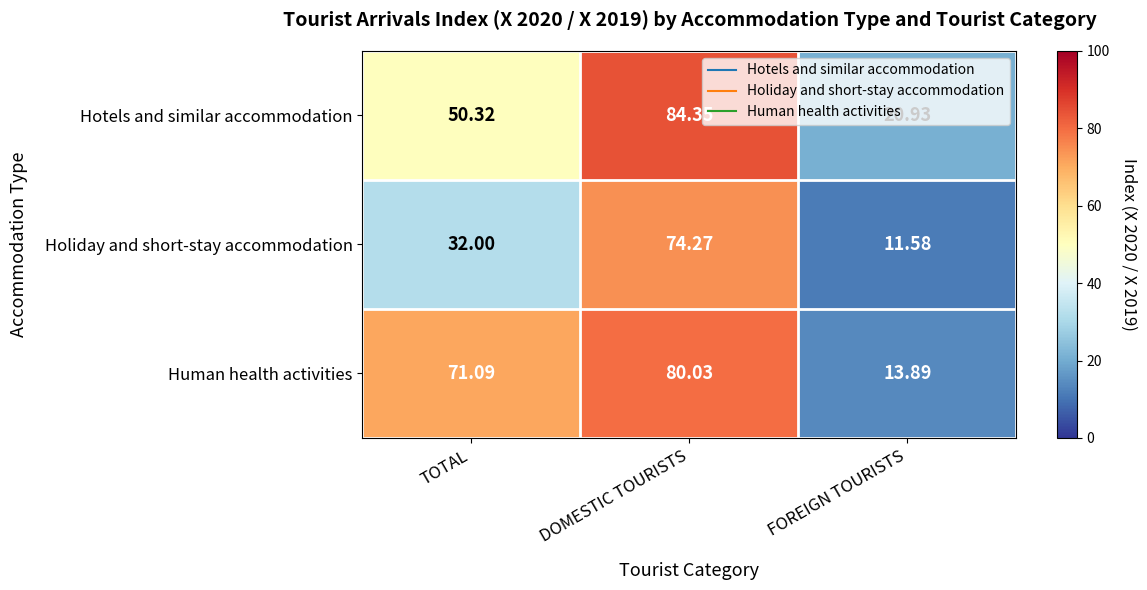

Which series has the widest spread of values?

Human health activities